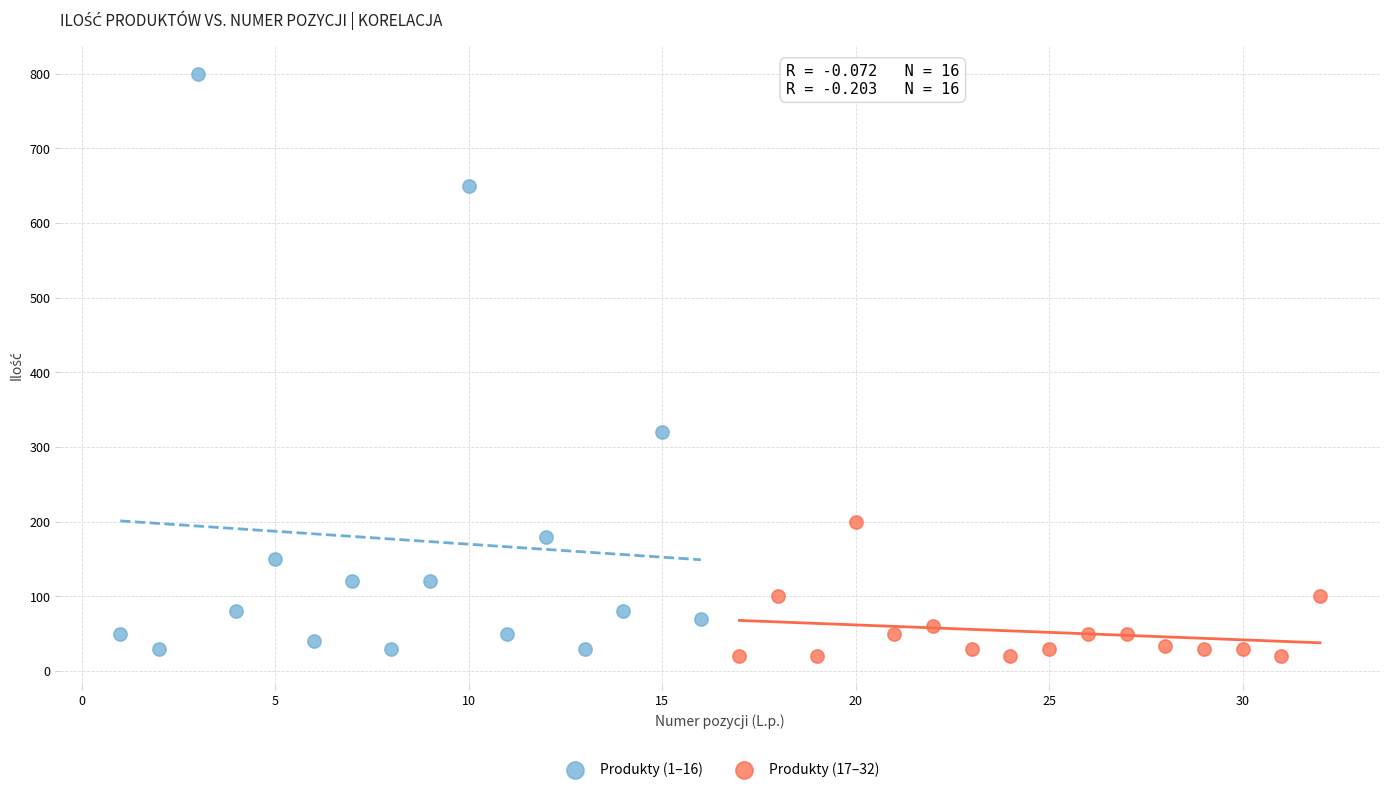

Which series reaches the maximum Y coordinate?

Produkty (1–16)